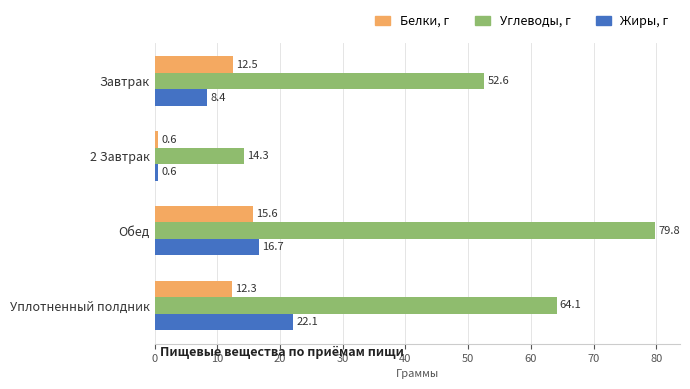

List the labels in order of Жиры, г value, smallest first.

2 Завтрак, Завтрак, Обед, Уплотненный полдник